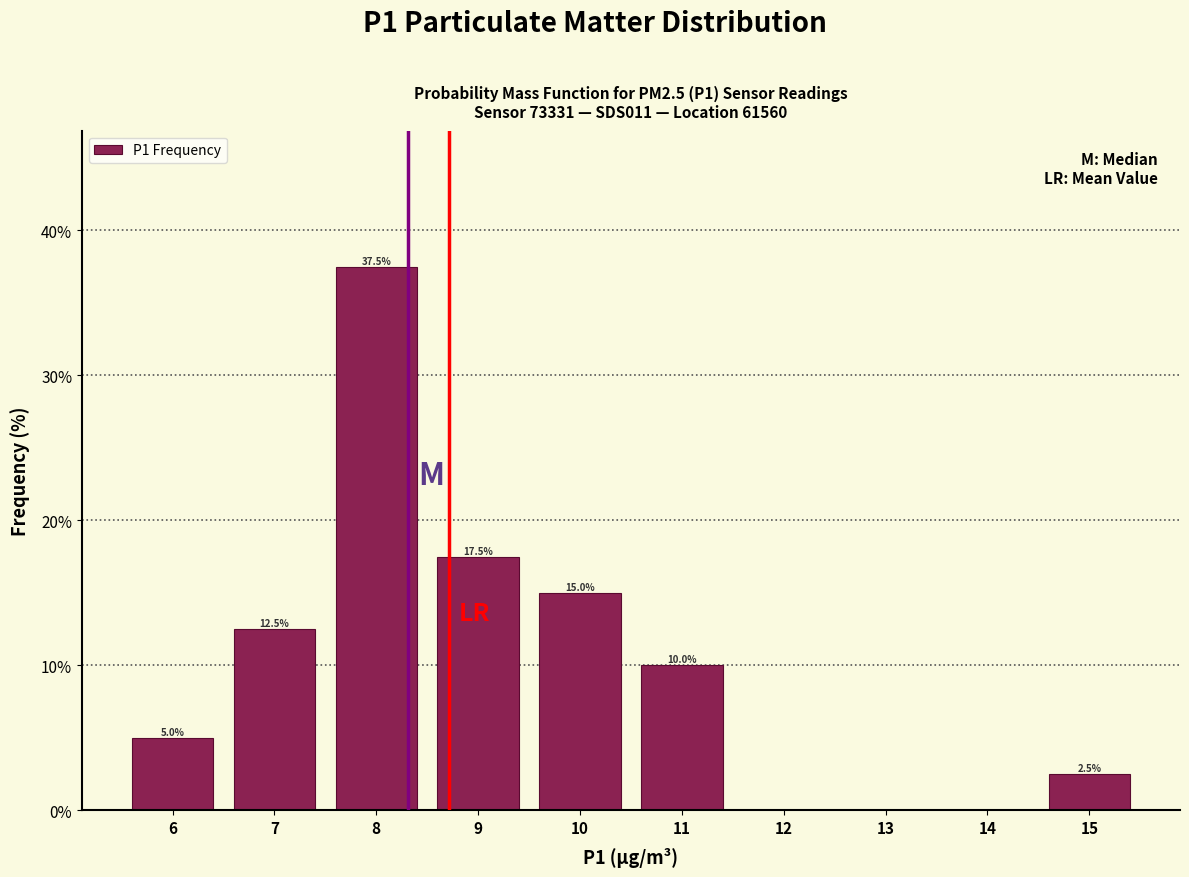

Which range on the x-axis has the tallest bar?

7.5 to 8.5